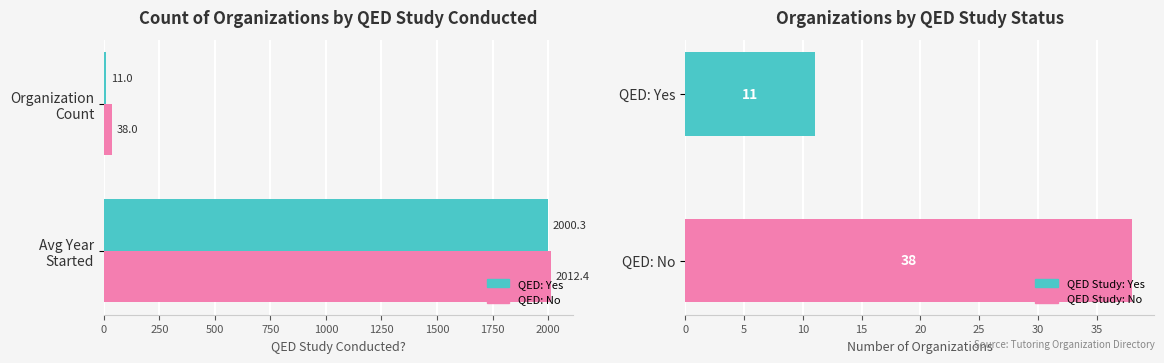

What are all the series names shown in the legend?

Yes, No